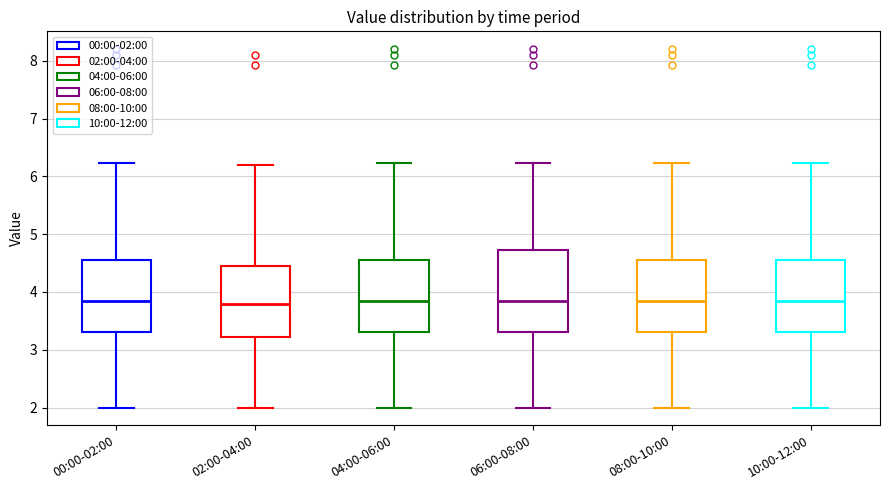

Where does the lower whisker of the box for 00:00-02:00 end on the y-axis? The values are not printed on the chart, so give them approximately, as read against the axis.

2.0